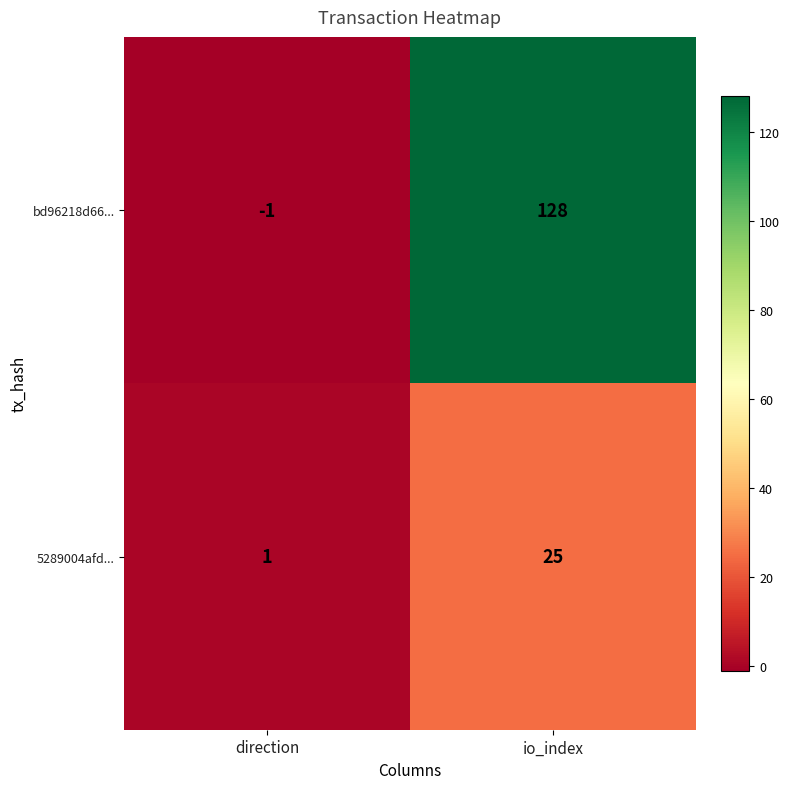

Which series changed the most between direction and io_index?

bd96218d66...